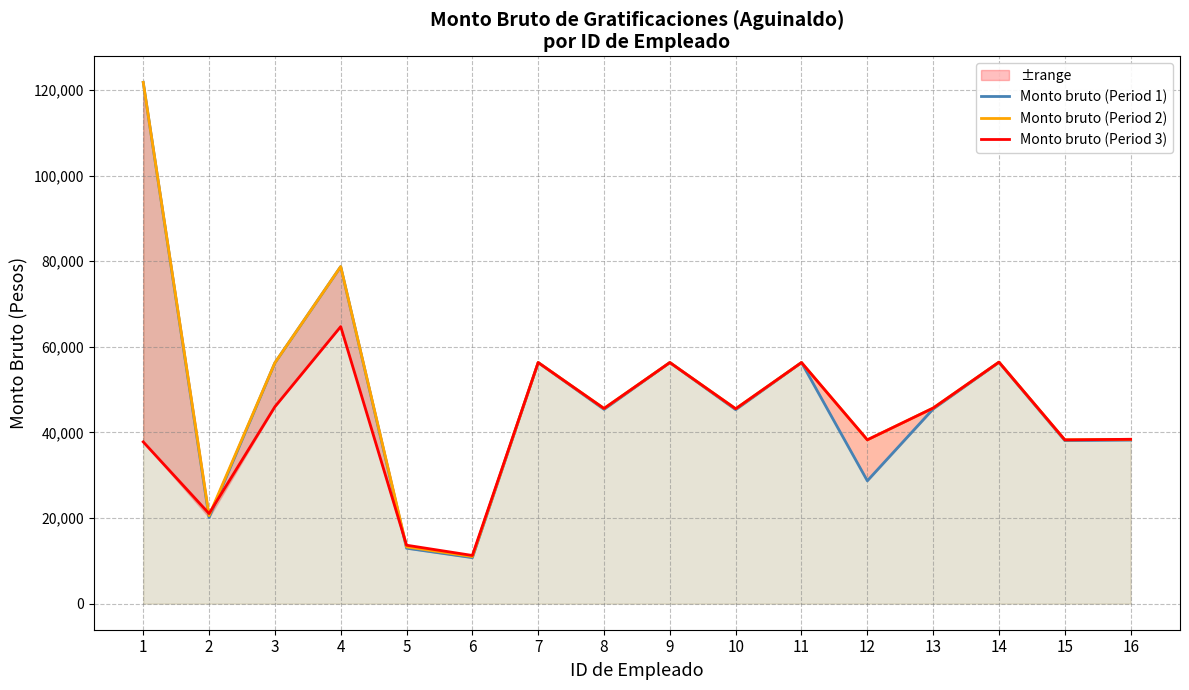

Which series changed the most between 10 and 11?

Monto bruto (Period 1)